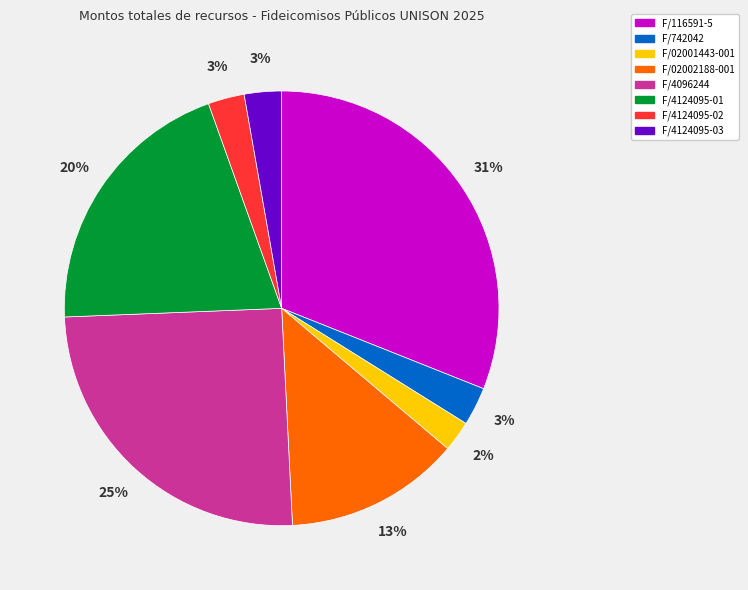

To the nearest percent, what is the difference between the F/4124095-01 and F/742042 slice percentages?

17%